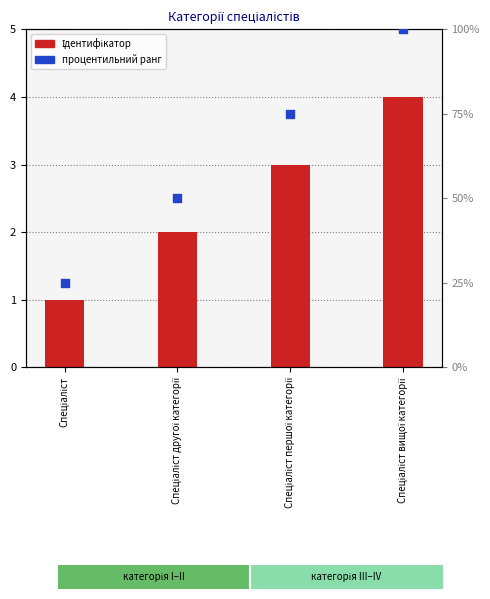

At how many categories does at least one series exceed 46?

3